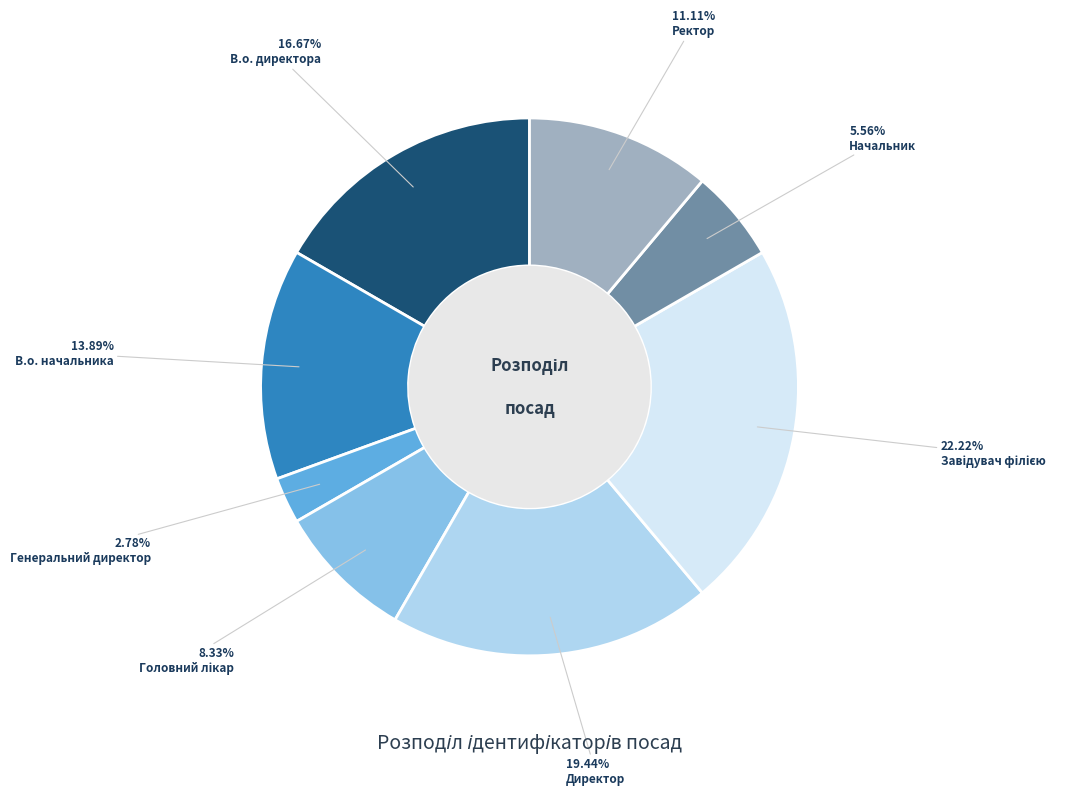

How many slices are in this pie chart?

8